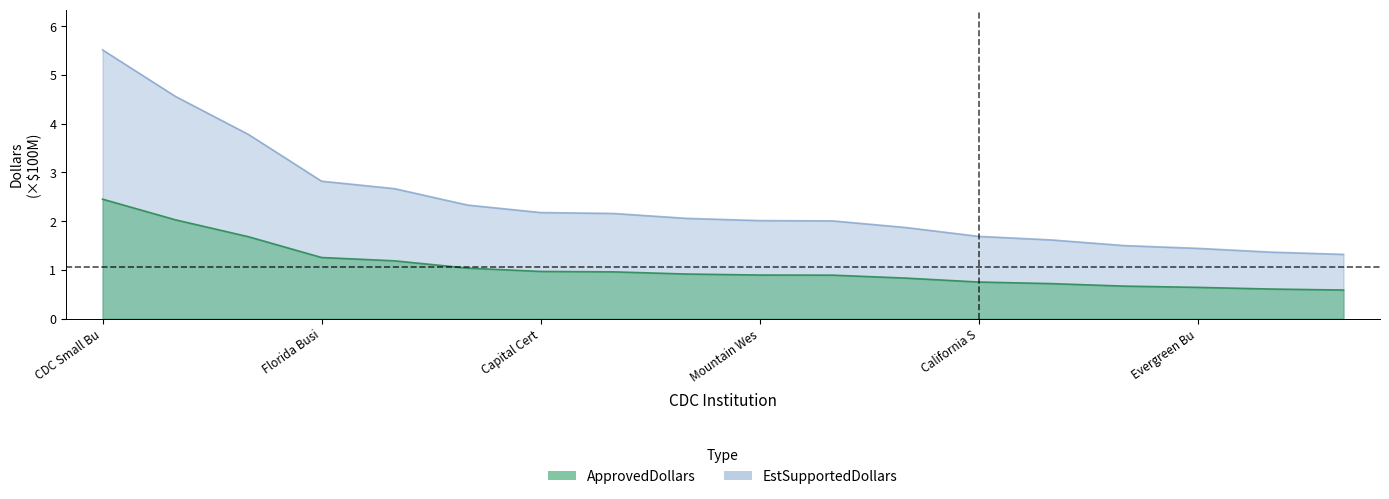

What is the approximate value of ApprovedDollars at 10?

2.0